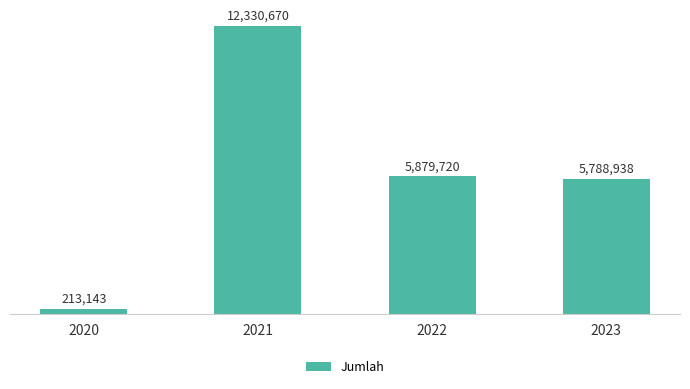

Which label corresponds to the smallest value in the chart?

2020